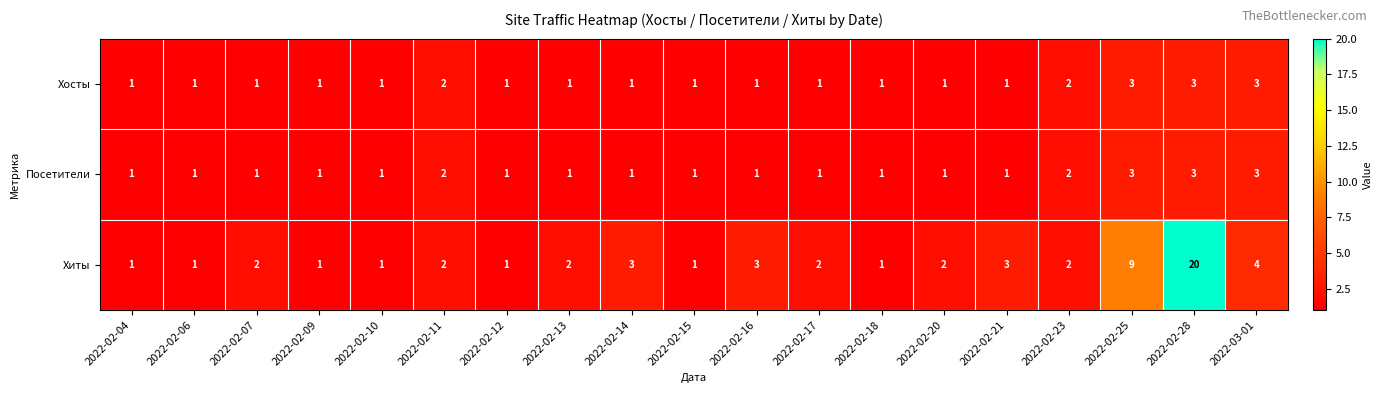

Which label corresponds to the largest value in the chart?

2022-02-28